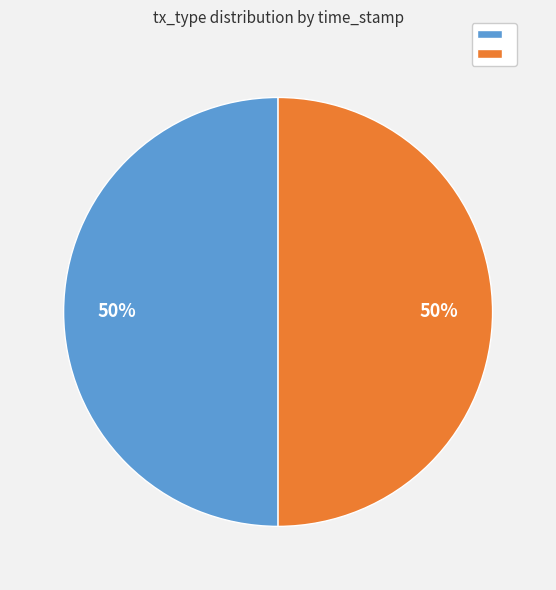

How many segments does this pie chart have?

2